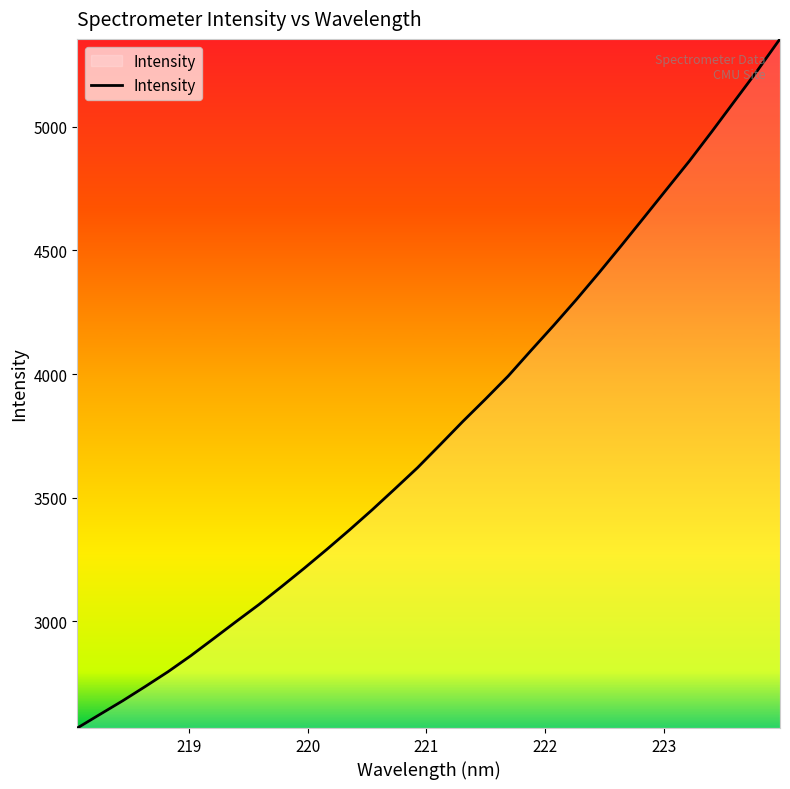

What is the minimum value shown in the chart?

2569.2